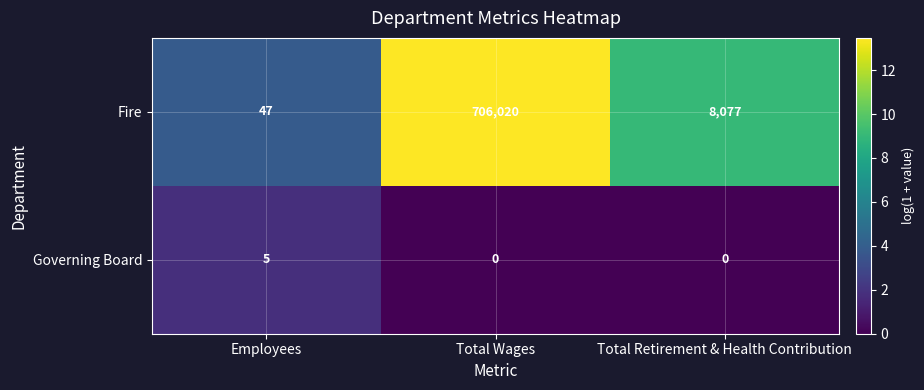

Which series has the largest range (max minus min)?

Fire